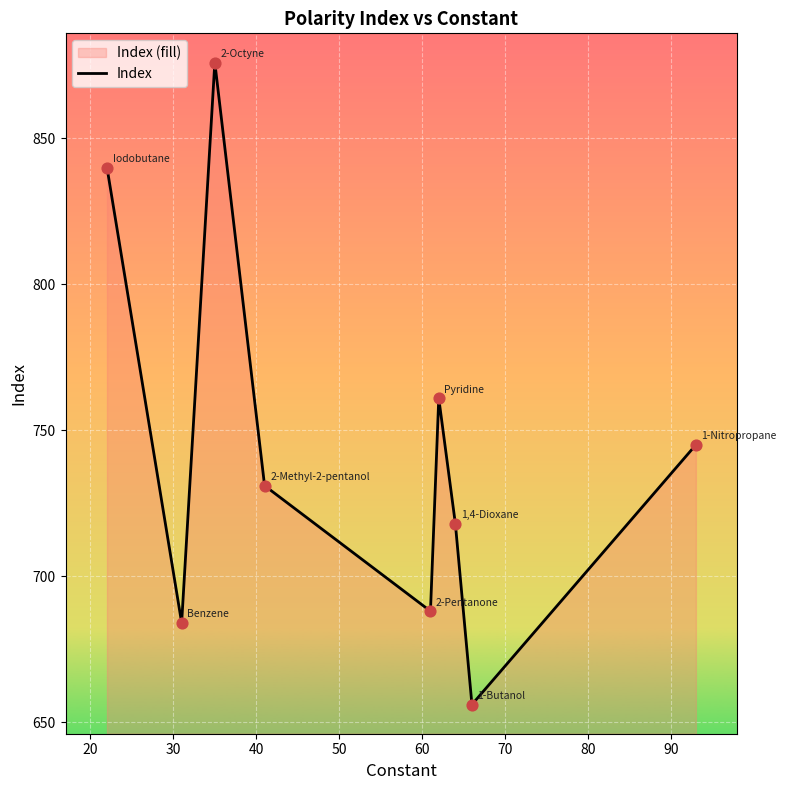

What is the difference between the maximum and minimum values?

220